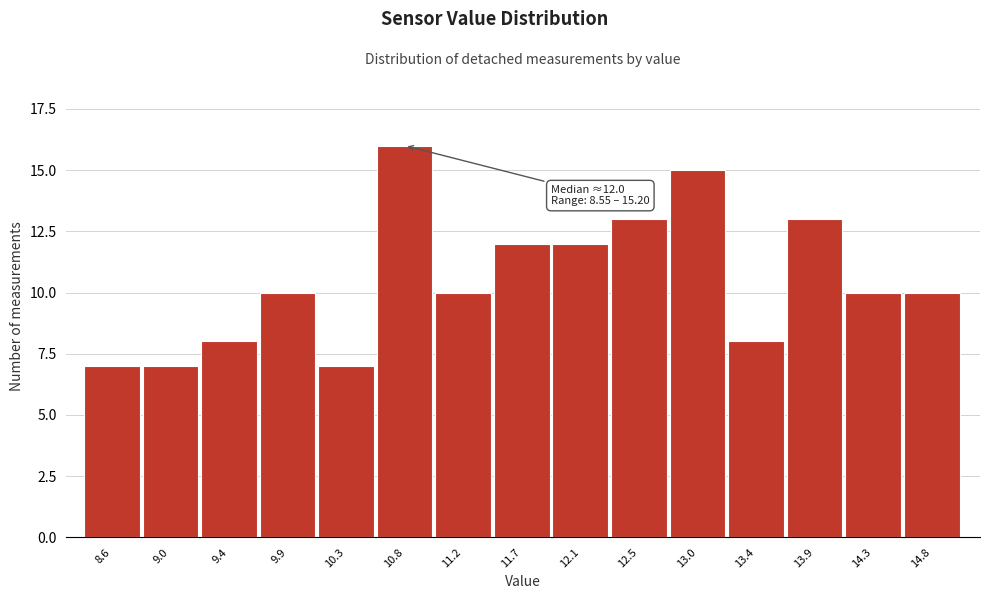

Reading right to left, what are all the values shown in this chart?

14.8=10	14.3=10	13.9=13	13.4=8	13.0=15	12.5=13	12.1=12	11.7=12	11.2=10	10.8=16	10.3=7	9.9=10	9.4=8	9.0=7	8.6=7